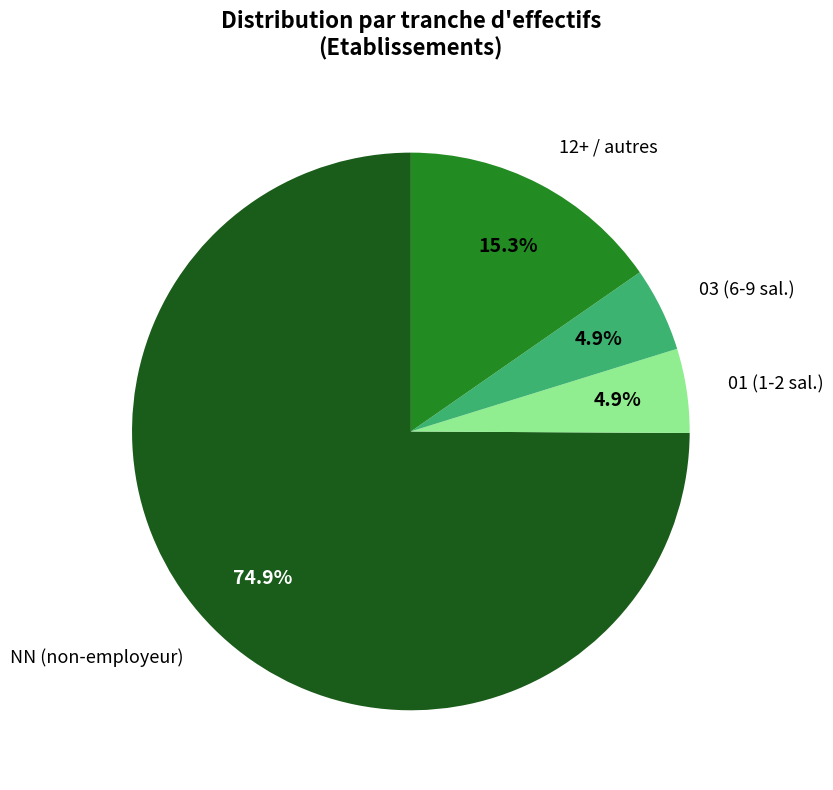

What is the ratio of the value at 03 (6-9 sal.) to the value at 01 (1-2 sal.)?

1.0